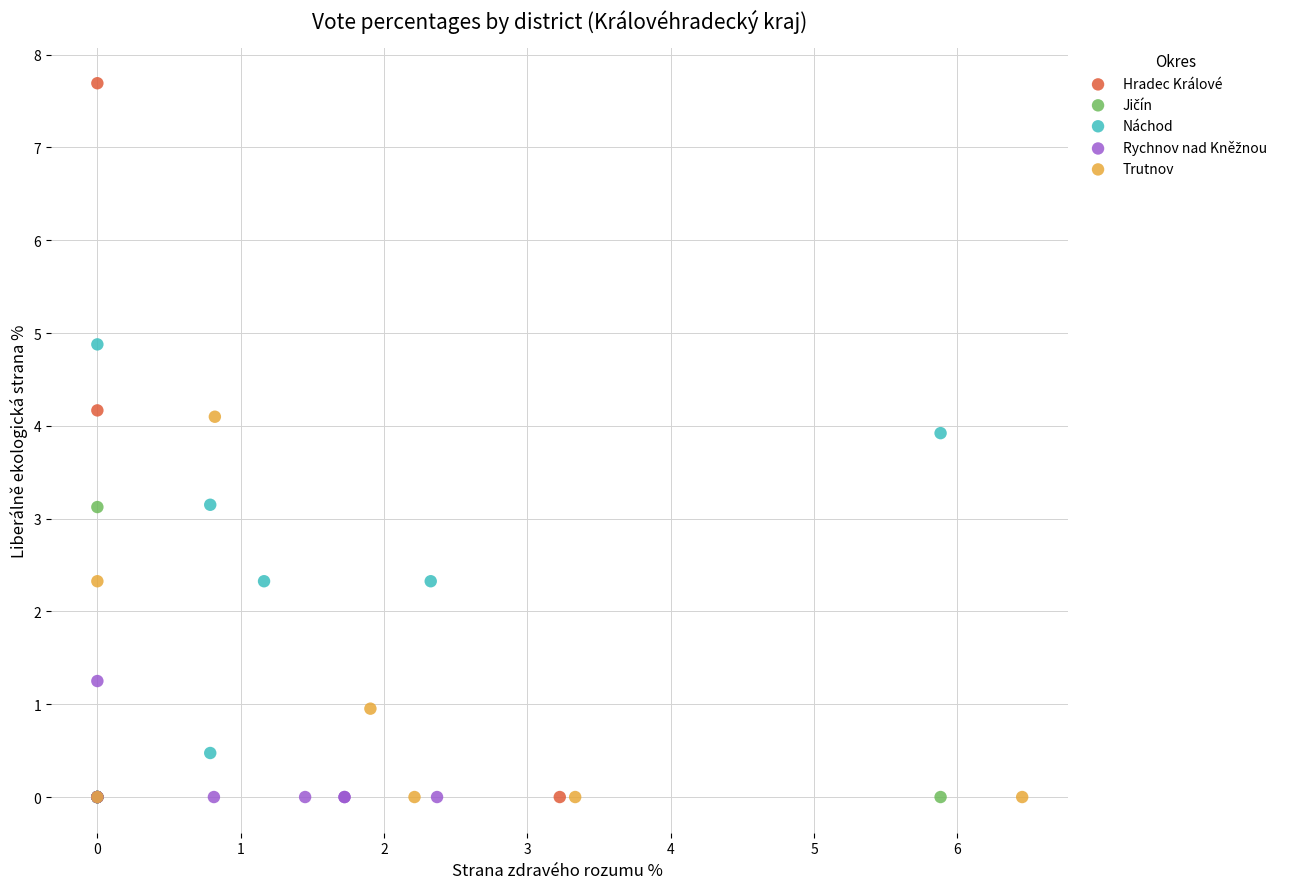

Which series has the largest Y range (max minus min)?

Hradec Králové